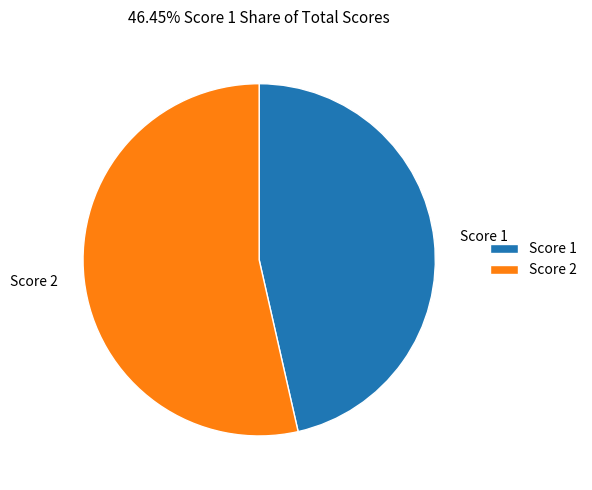

Which category has the smallest portion of the pie?

Score 1